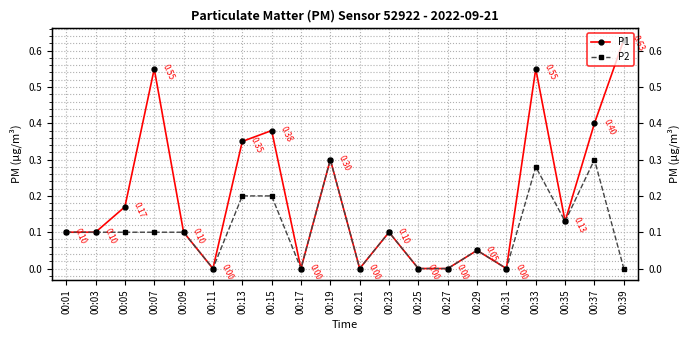

Is this an area chart (filled region under the line)?

No